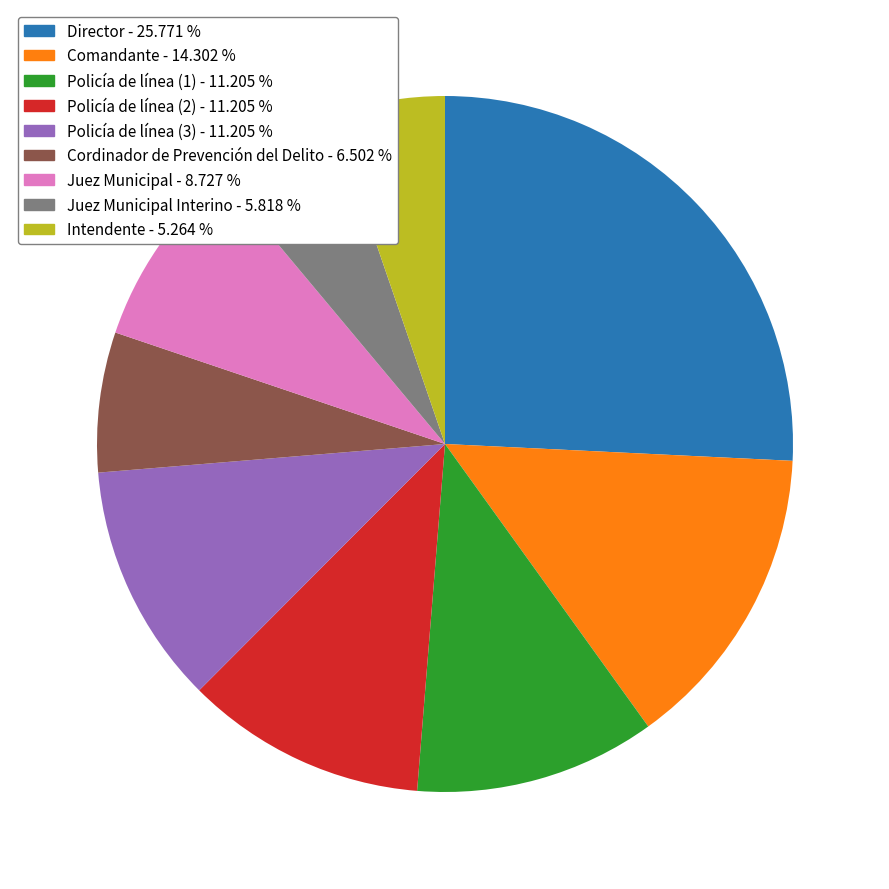

Combined, do Policía de línea (3) - 11.205 % and Cordinador de Prevención del Delito - 6.502 % account for over 50%?

No